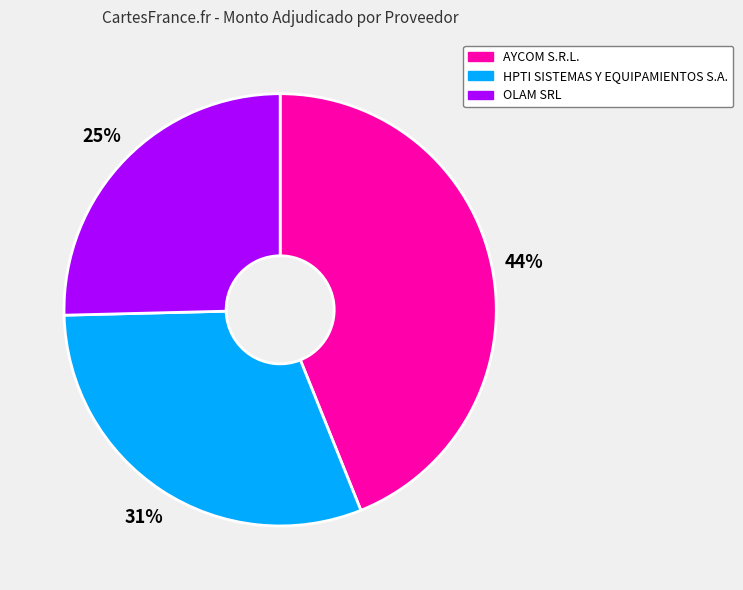

To the nearest percent, what is the difference between the largest and smallest slice percentages?

19%